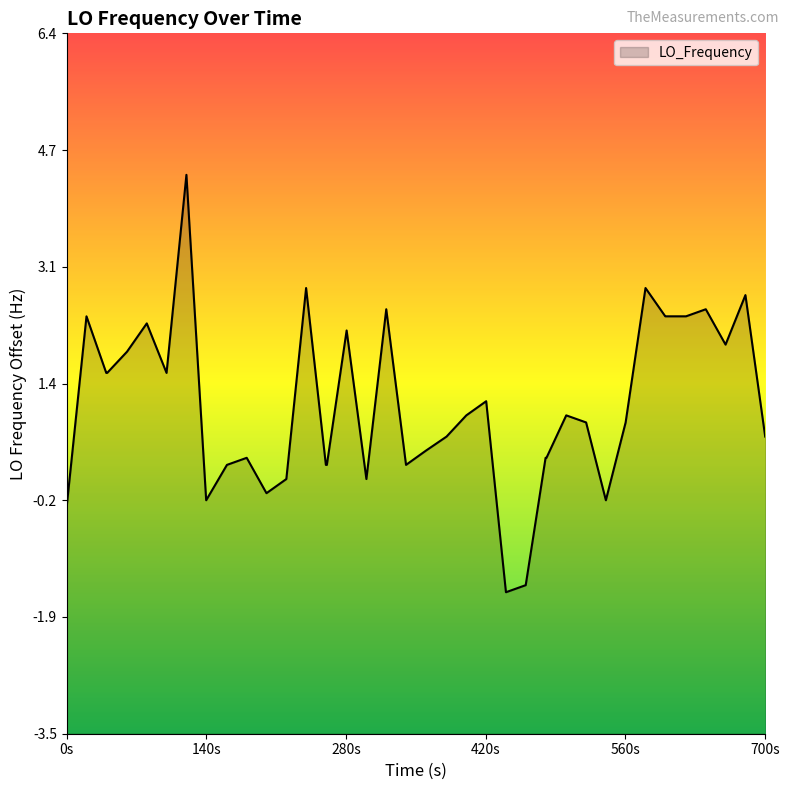

Does the chart have visible grid lines?

No